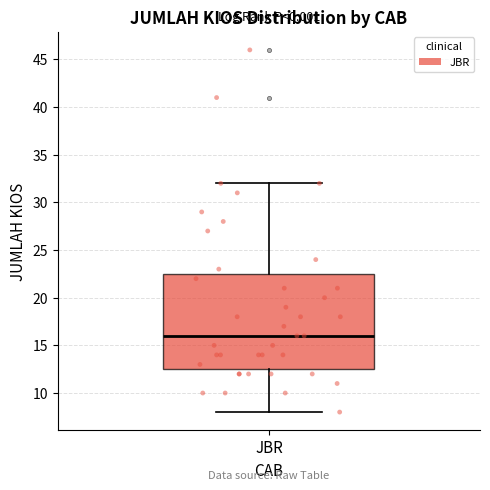

Read this box plot against the y-axis: the position of the median line, the range covered by the box, and the ends of both whiskers. The values are not printed on the chart, so give them approximately, as read against the axis.

median 16.0, box 12.5 to 22.5, whiskers 8.0 to 32.0